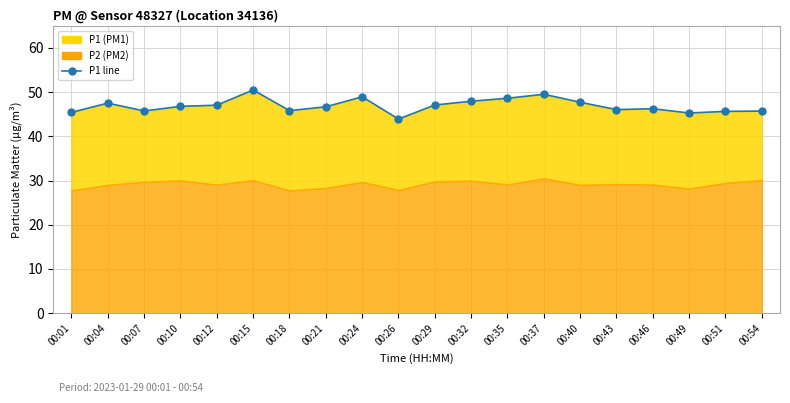

Count the number of values greater than 46.

13